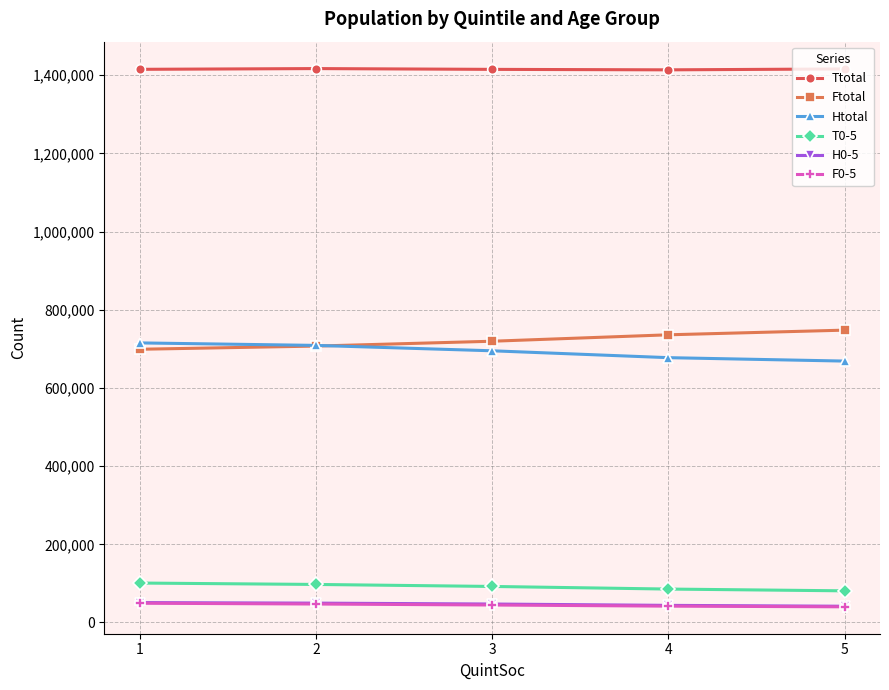

What is the spread (max minus min) of values at 2?

1369830